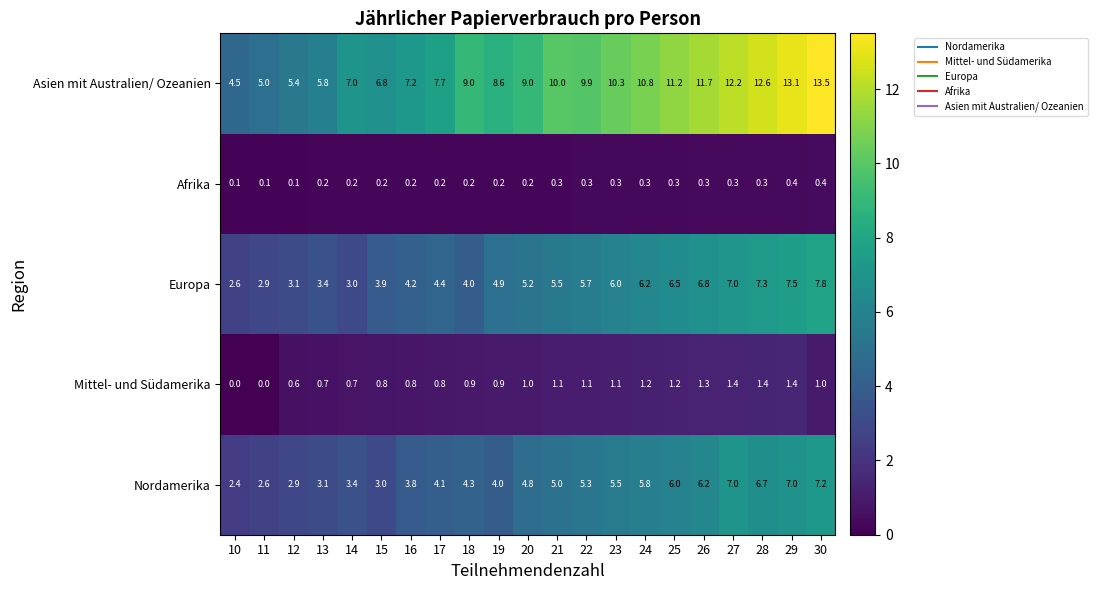

At which label does Nordamerika first exceed 4?

17